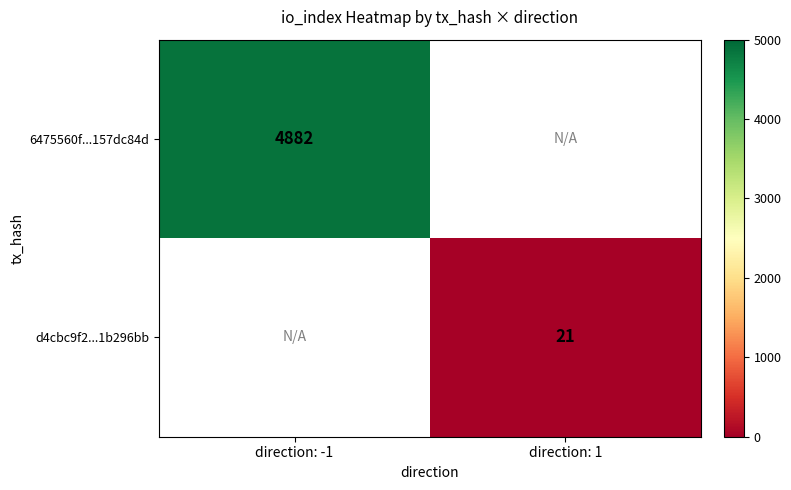

Is it true that d4cbc9f2...1b296bb equals 21 at direction: 1?

True